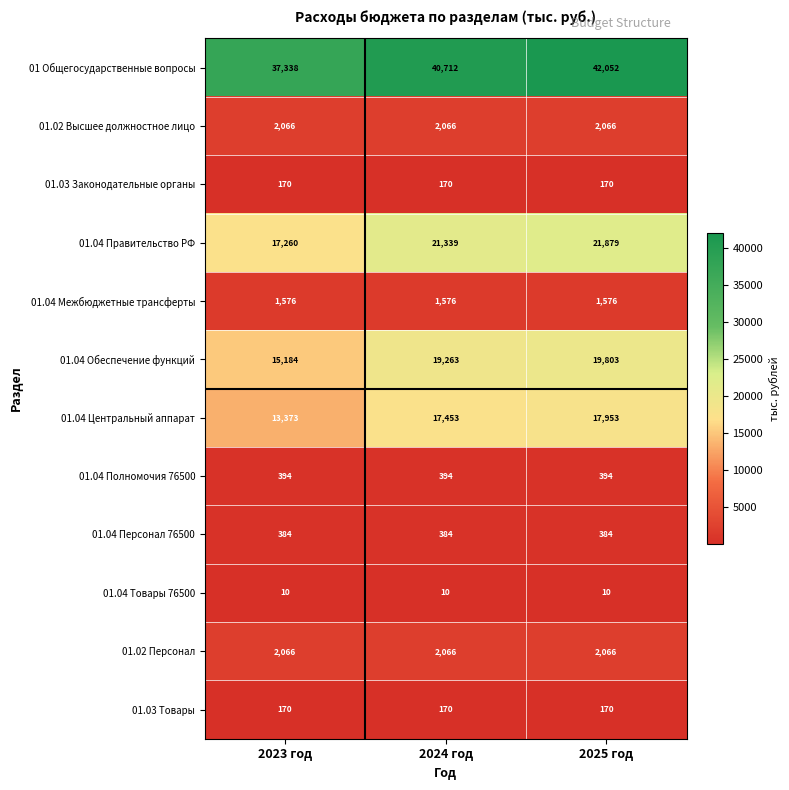

At how many categories does at least one series exceed 3941?

3